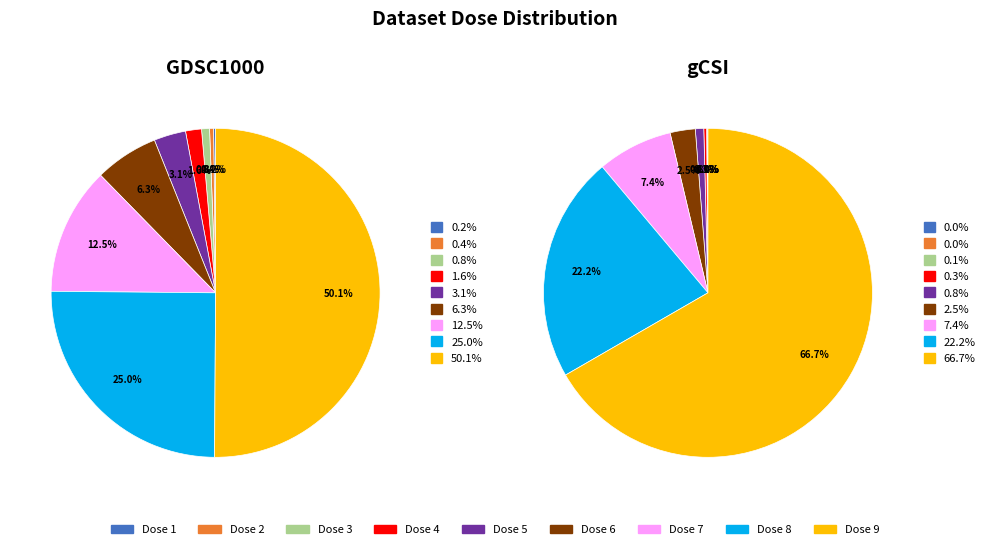

Between GDSC1000 and 4, which is larger?

4